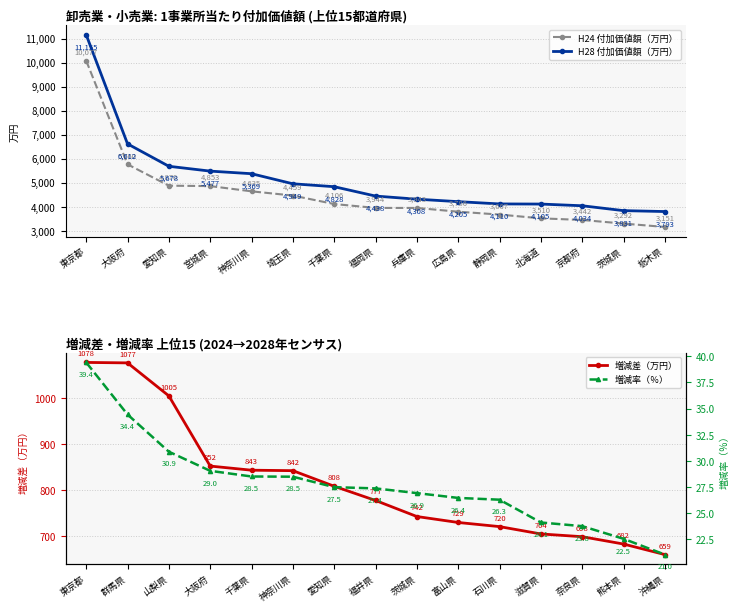

How many distinct data groups are displayed?

4